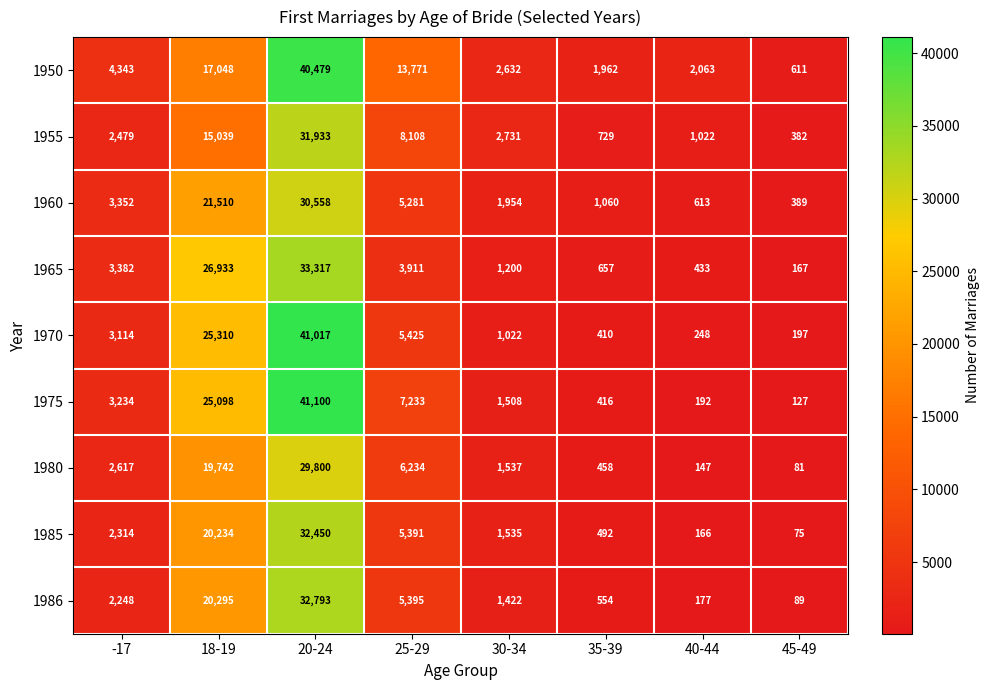

What is the approximate value of 1965 at 30-34, to the nearest 10?

1200